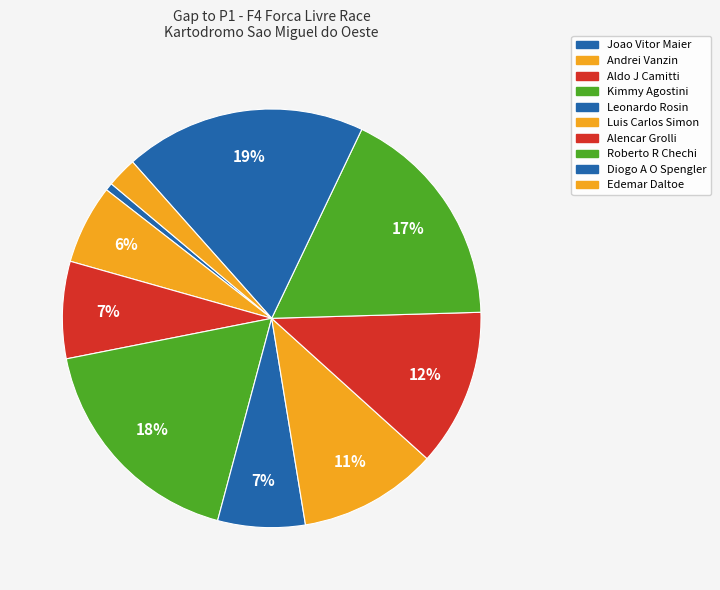

True or false: Alencar Grolli accounts for 22% of the total.

False